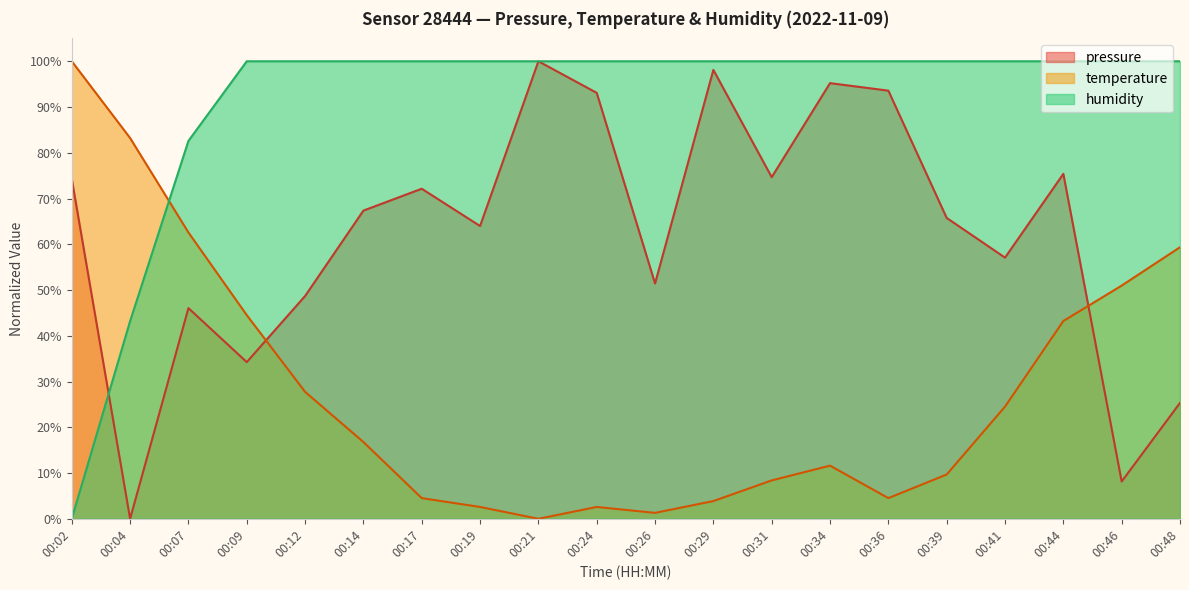

Is the value of humidity at 00:34 greater than the value of pressure at 00:31?

Yes